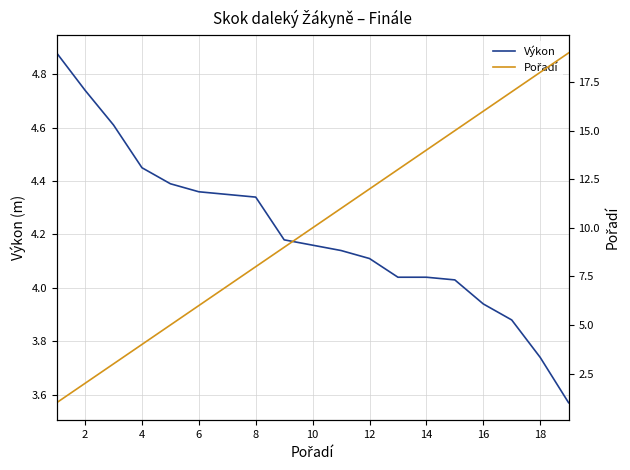

What is the value of the Výkon point at the 6th from the left?

4.4